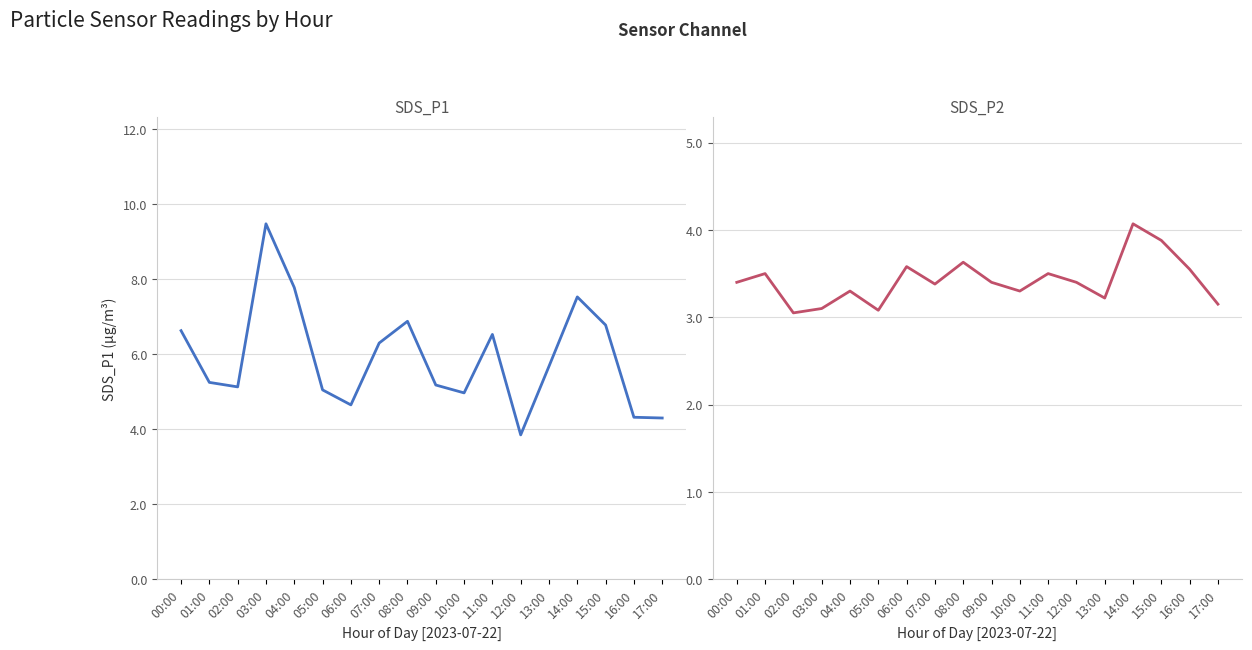

What is the lowest value of the SDS_P1 series?

3.9